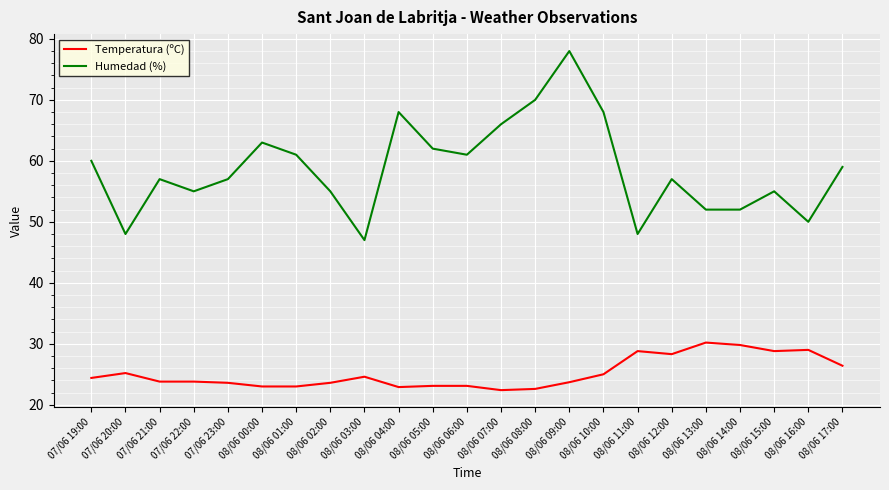

Which series has the largest range (max minus min)?

Humedad (%)